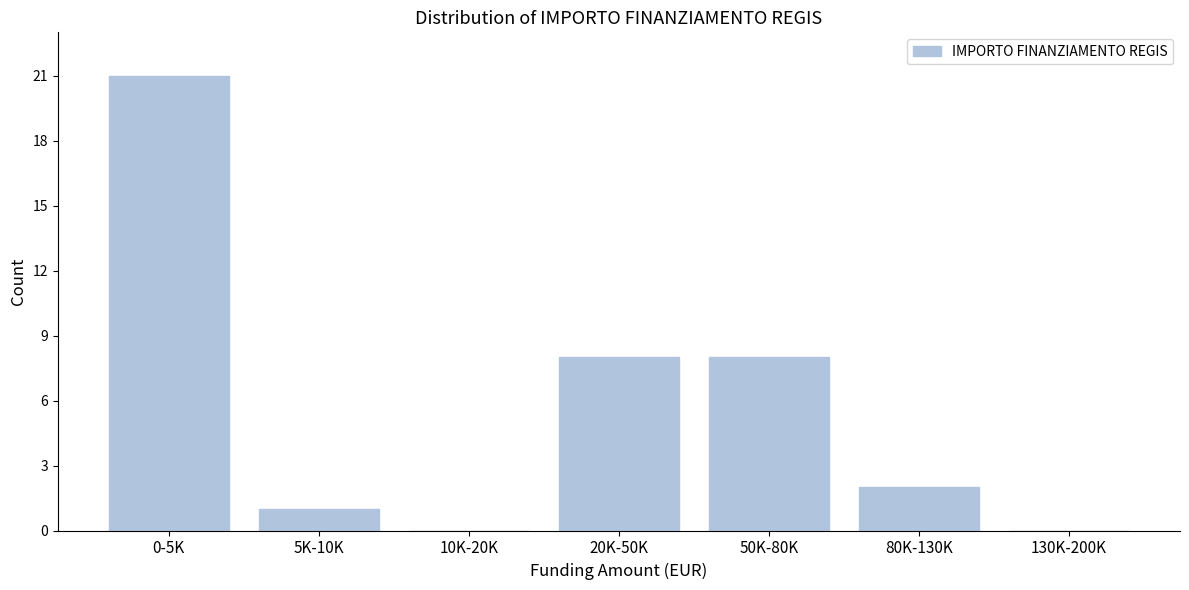

Reading left to right, list all the values displayed in this chart.

0-5K=21	5K-10K=1	10K-20K=0	20K-50K=8	50K-80K=8	80K-130K=2	130K-200K=0